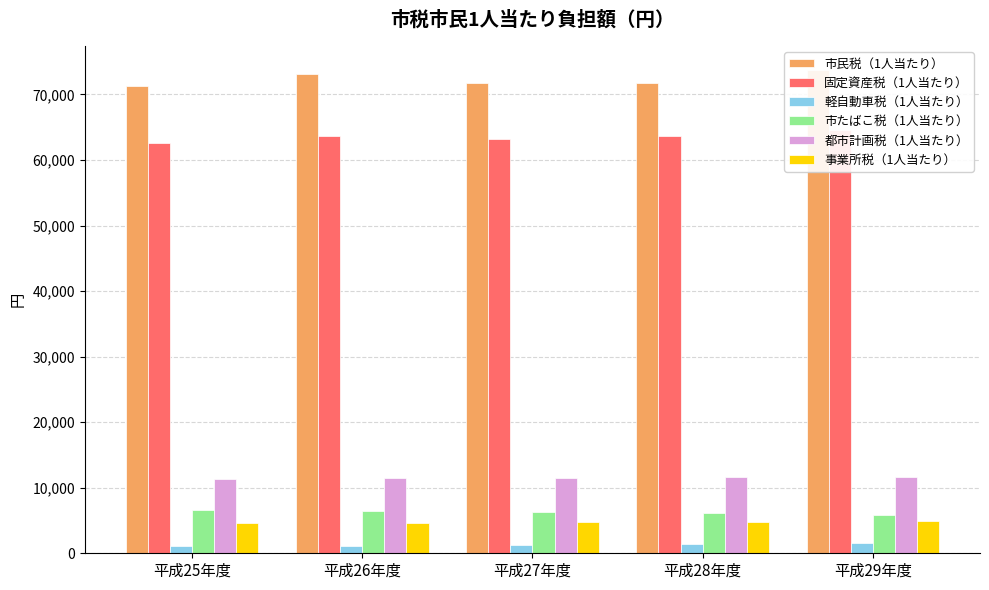

Which series has the largest total across all categories?

市民税（1人当たり）